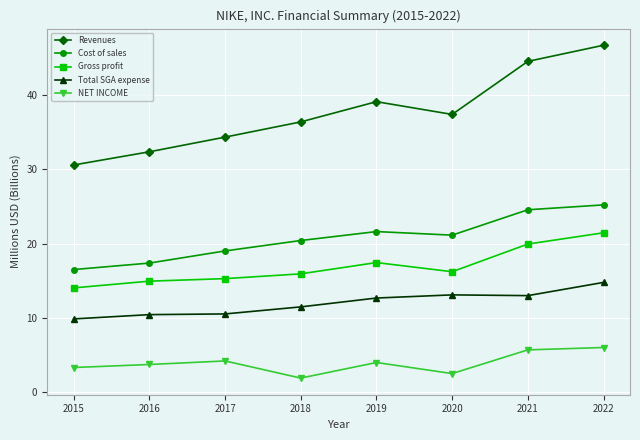

At which category is the sum across all series the highest?

2022